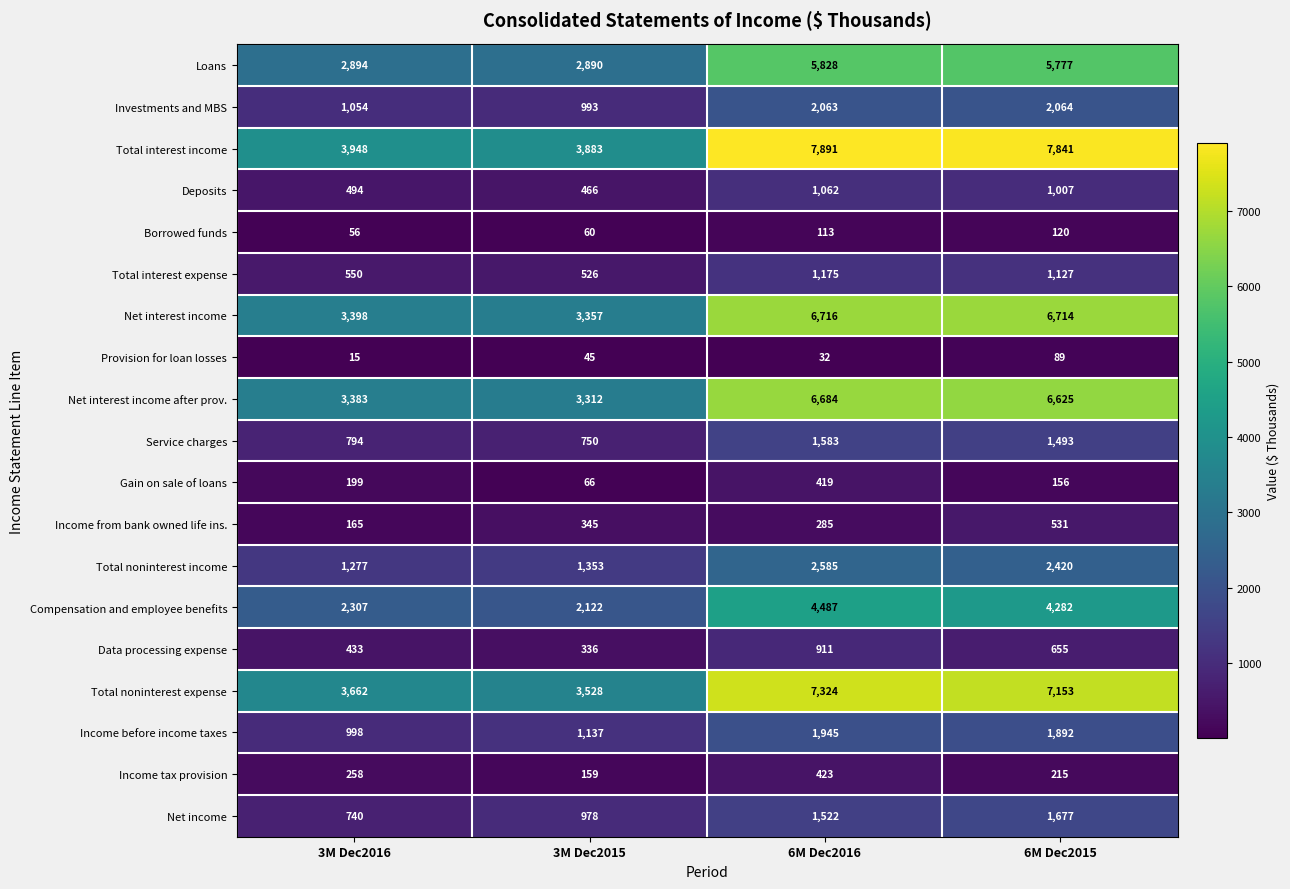

Which series has the largest range (max minus min)?

Total interest income